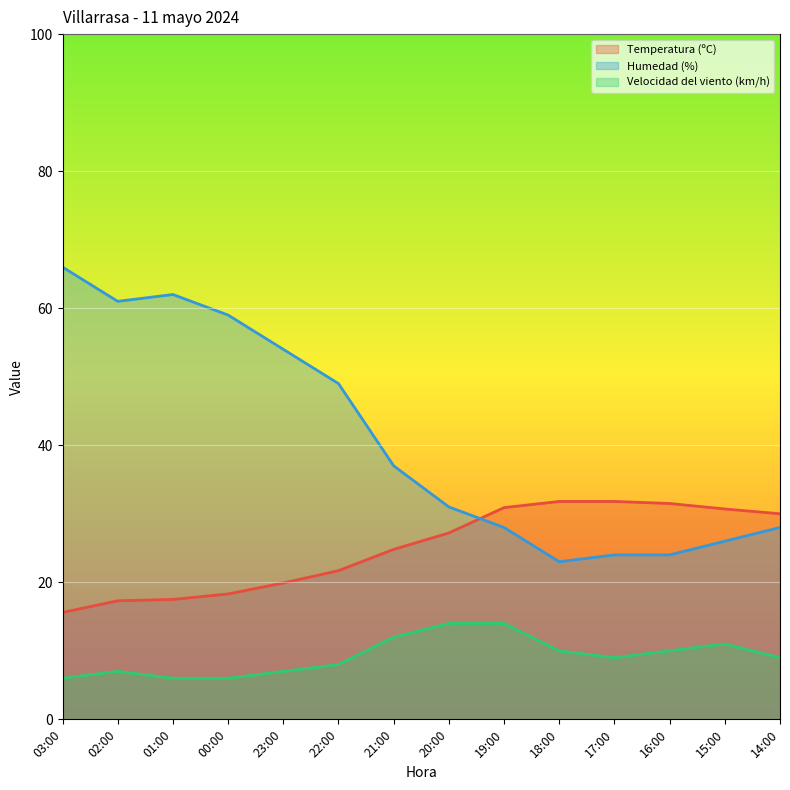

True or false: Humedad (%) and Velocidad del viento (km/h) cross at least once.

False